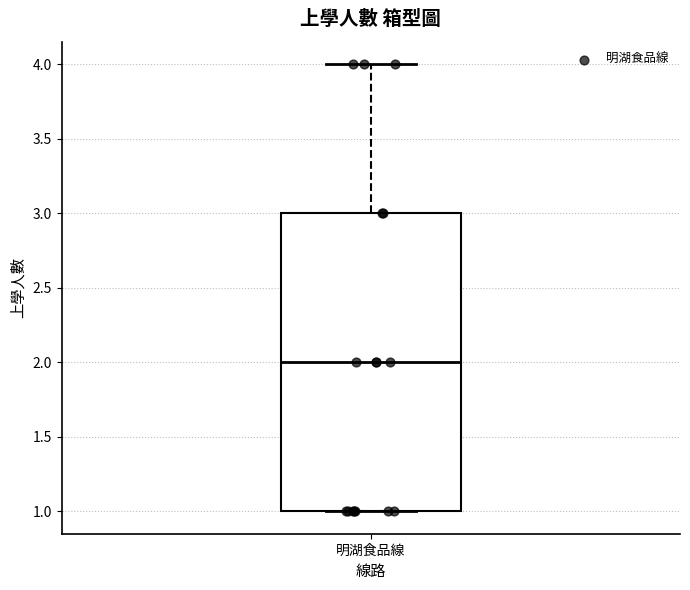

Read this box plot against the y-axis: the position of the median line, the range covered by the box, and the ends of both whiskers. The values are not printed on the chart, so give them approximately, as read against the axis.

median 2, box 1 to 3, whiskers 1 to 4